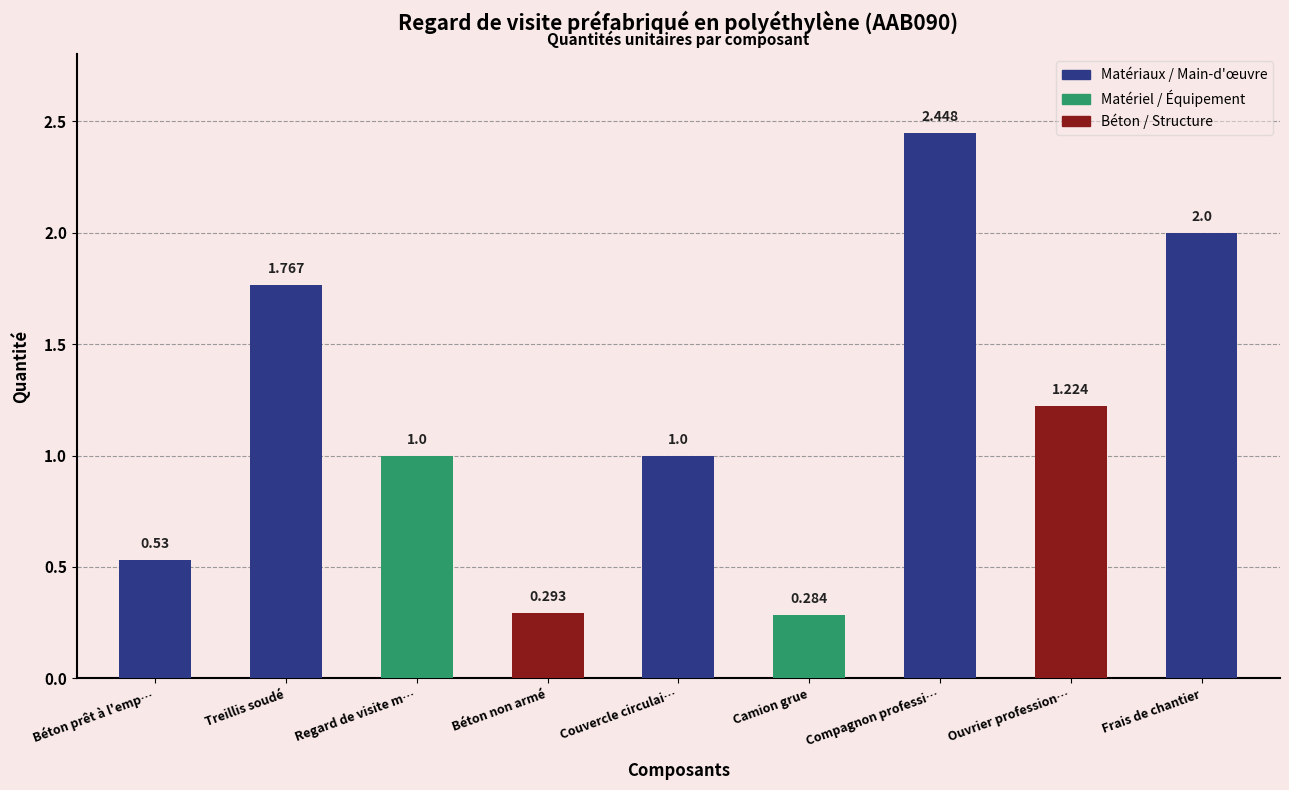

Are the bars grouped side by side (vs. stacked)?

No